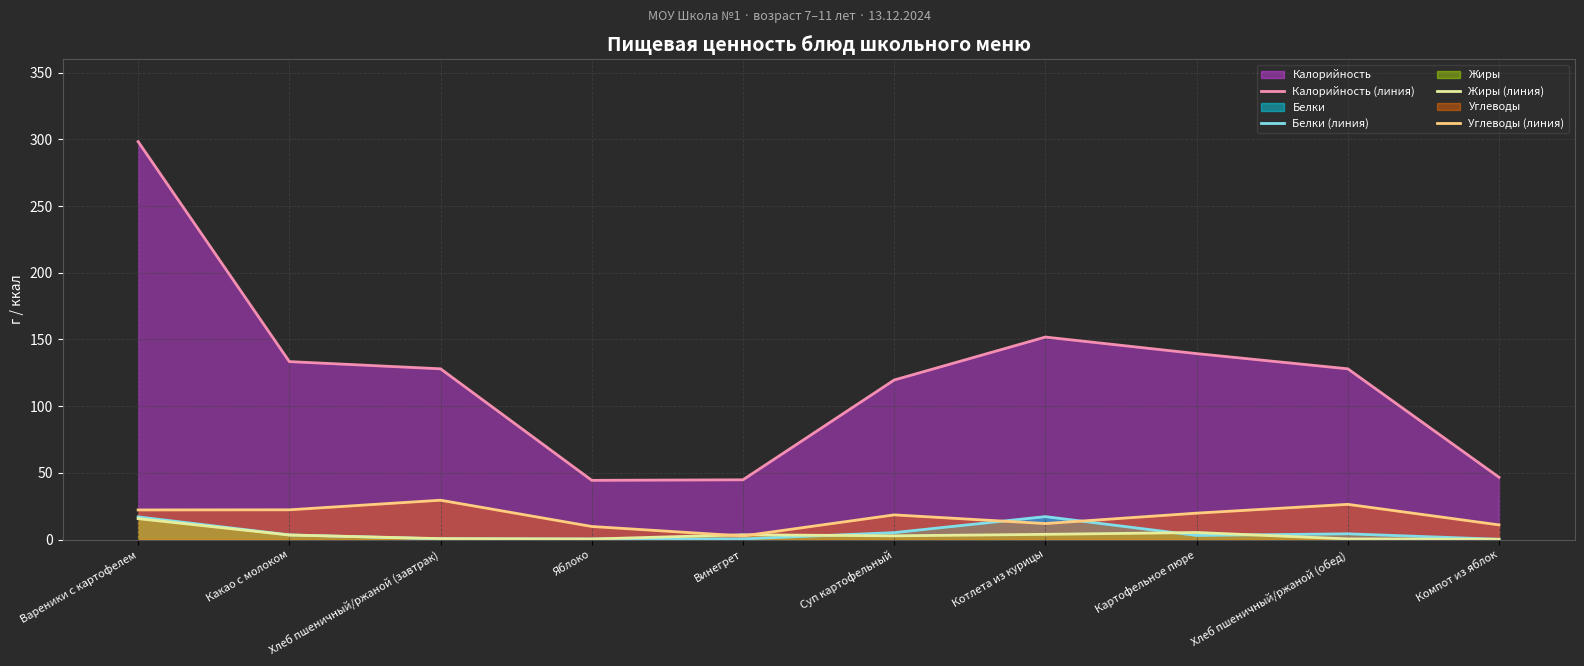

The value of Жиры (линия) at Котлета из курицы is 3.9. True or false?

True